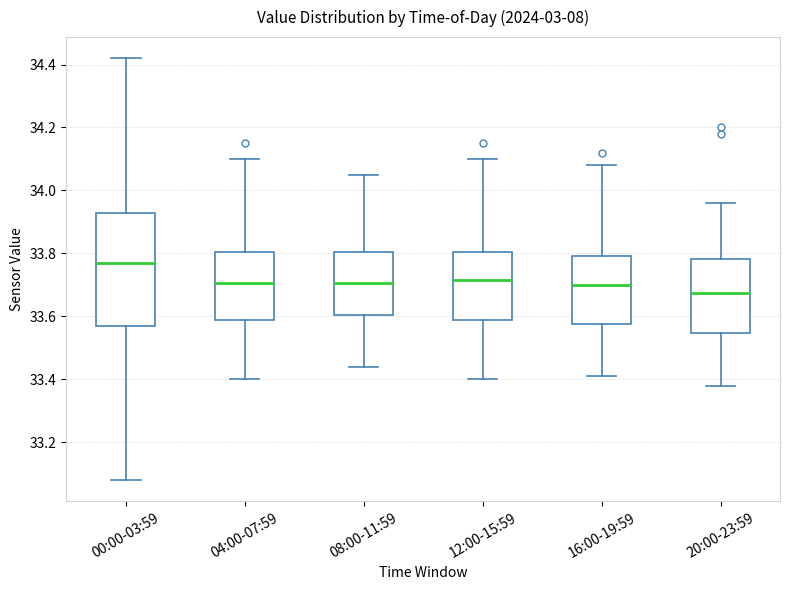

Reading left to right, transcribe this box plot: for each box, give where its median line is, the range the box spans, and where its two whiskers end, as read against the y-axis. The values are not printed on the chart, so give them approximately, as read against the axis.

00:00-03:59: median 33.78, box 33.58 to 33.94, whiskers 33.08 to 34.42
04:00-07:59: median 33.70, box 33.58 to 33.80, whiskers 33.40 to 34.10
08:00-11:59: median 33.70, box 33.60 to 33.80, whiskers 33.44 to 34.06
12:00-15:59: median 33.72, box 33.58 to 33.80, whiskers 33.40 to 34.10
16:00-19:59: median 33.70, box 33.58 to 33.80, whiskers 33.42 to 34.08
20:00-23:59: median 33.68, box 33.54 to 33.78, whiskers 33.38 to 33.96